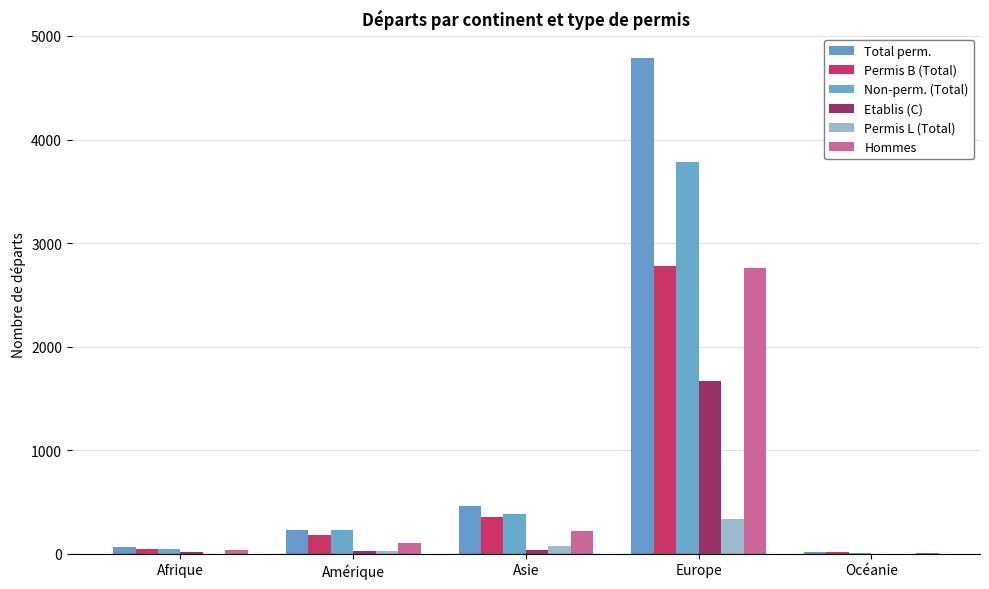

Which series has the largest range (max minus min)?

Total perm.